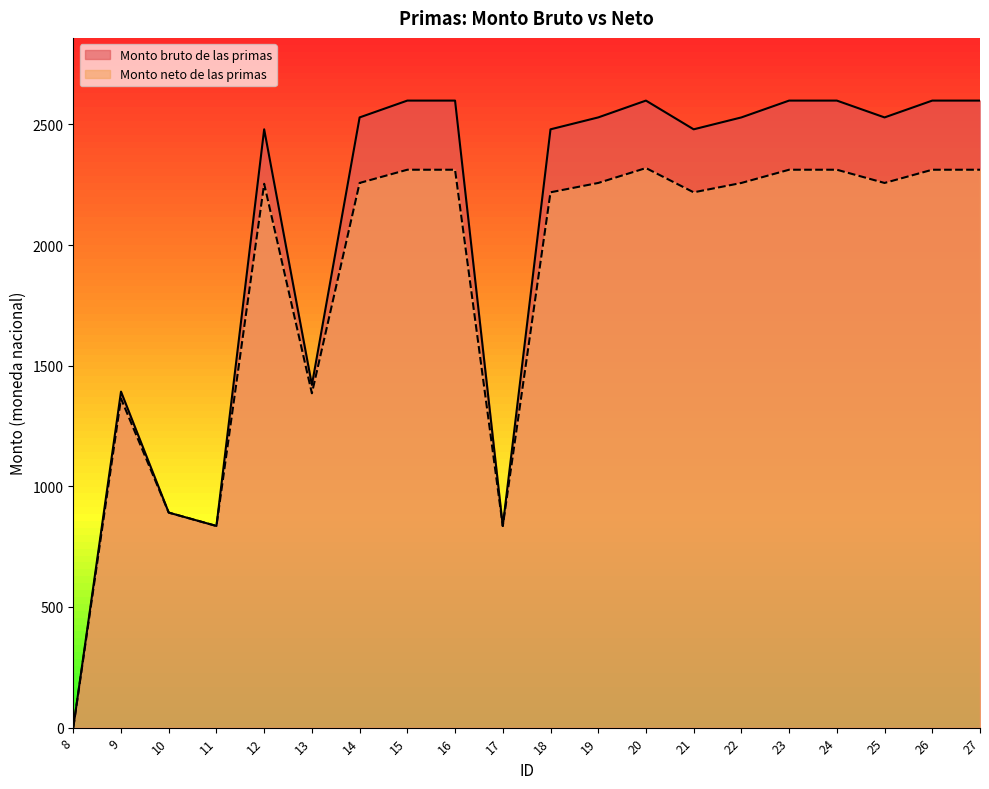

True or false: Monto neto de las primas and Monto bruto de las primas intersect in this chart.

False